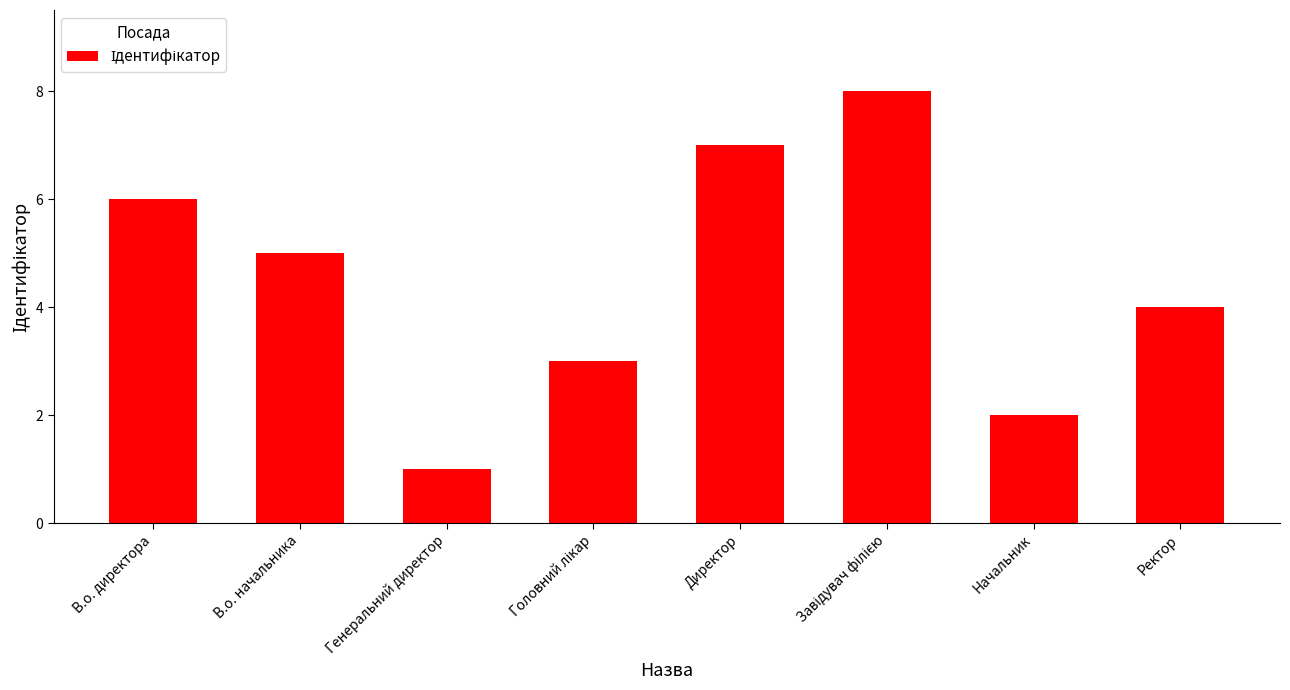

The chart shows a value of 7 at Директор. True or false?

True